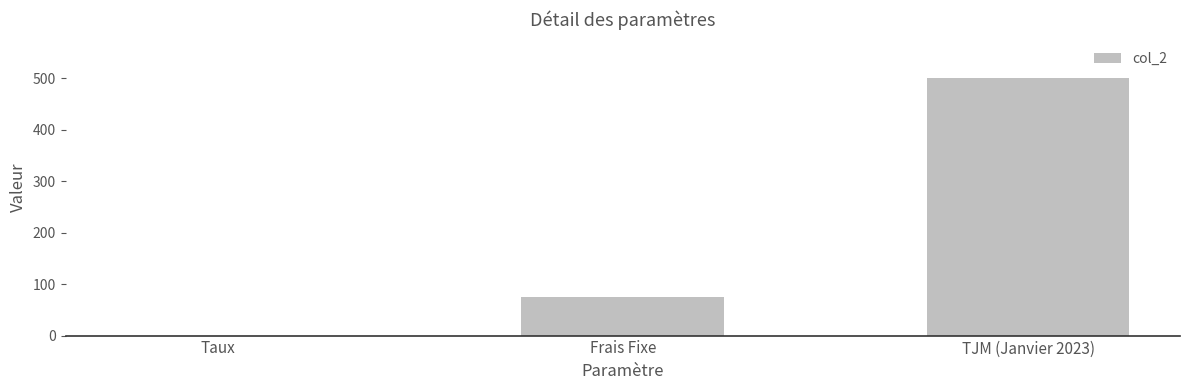

Are the bars horizontal?

No